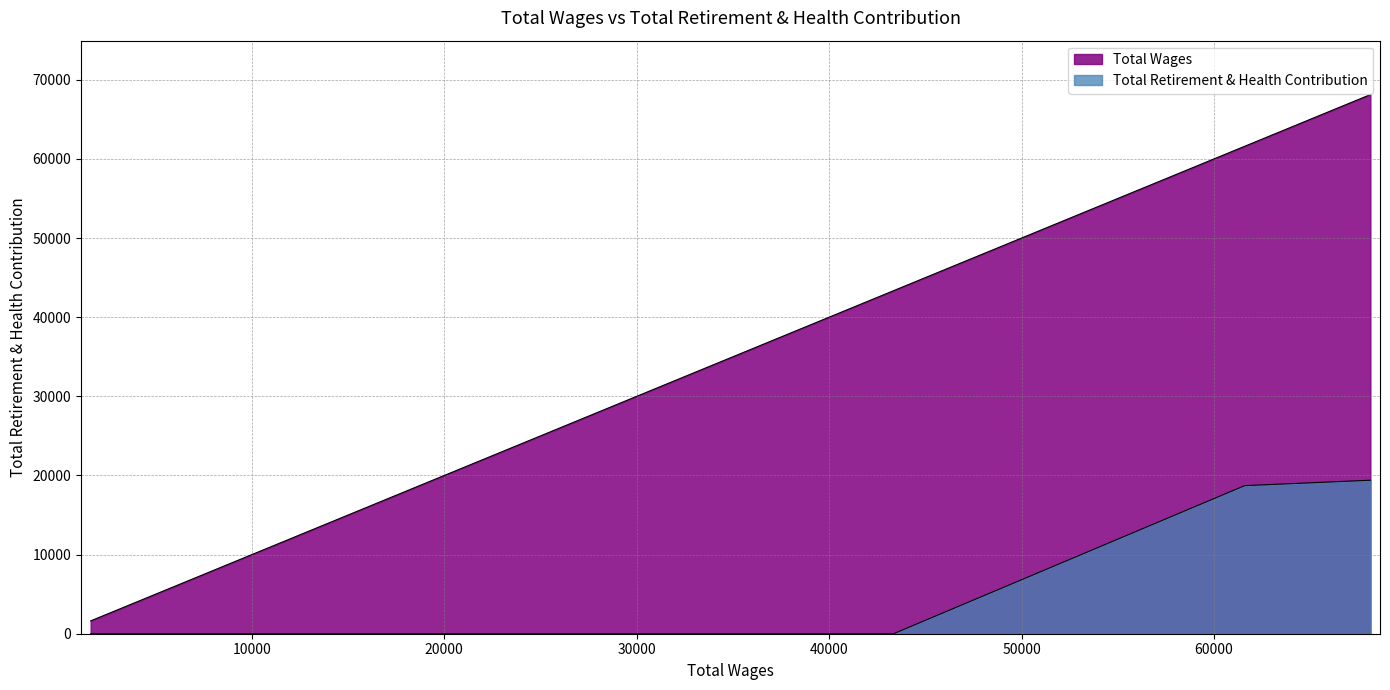

Reading right to left, extract all data points from this chart.

Total Retirement & Health Contribution: 1622.0=0	43350.0=0	61596.0=18713	68128.0=19397
Total Wages: 1622.0=1622	43350.0=43350	61596.0=61596	68128.0=68128